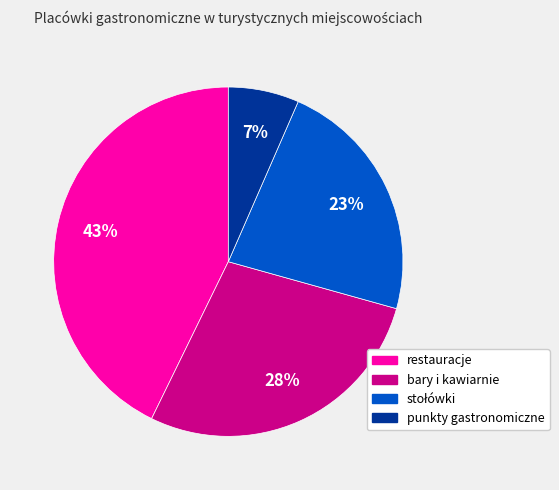

To the nearest percent, what is the difference between the largest and smallest slice percentages?

36%